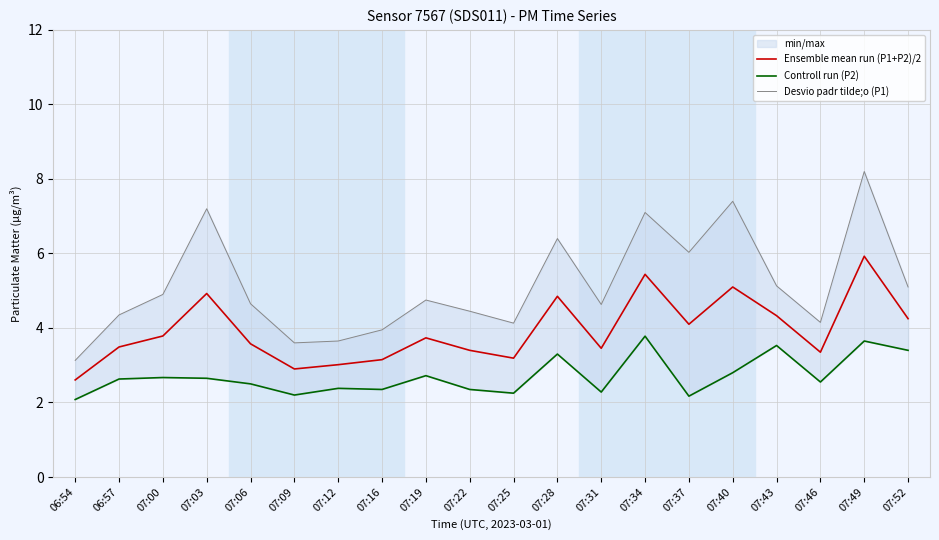

Which series has the largest range (max minus min)?

Desvio padr tilde;o (P1)